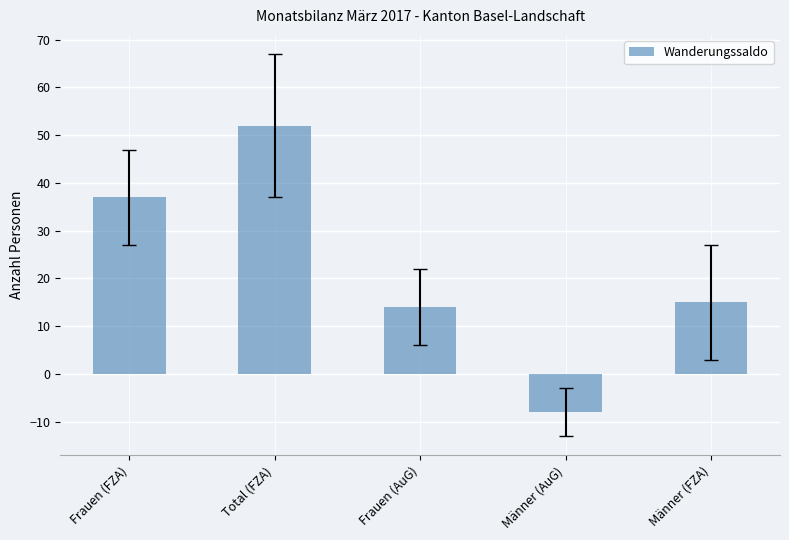

Which label corresponds to the largest value in the chart?

Total (FZA)